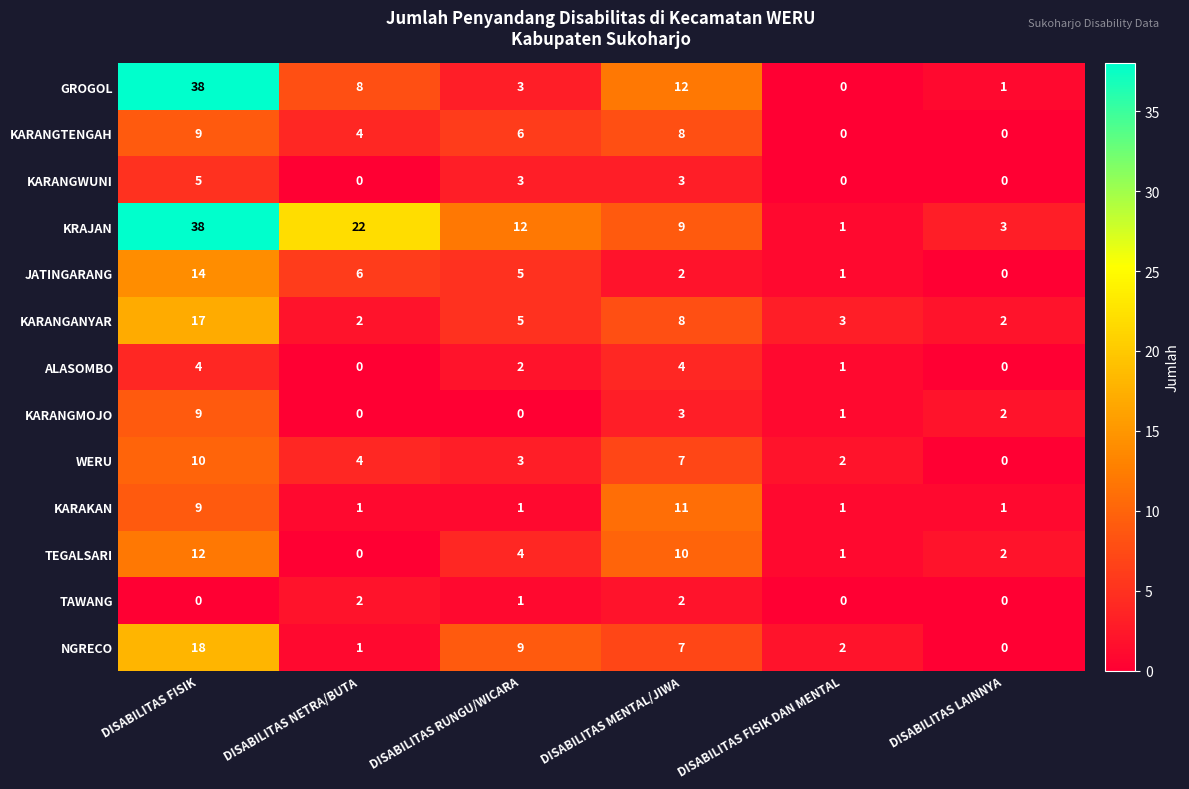

Which series has the largest range (max minus min)?

GROGOL